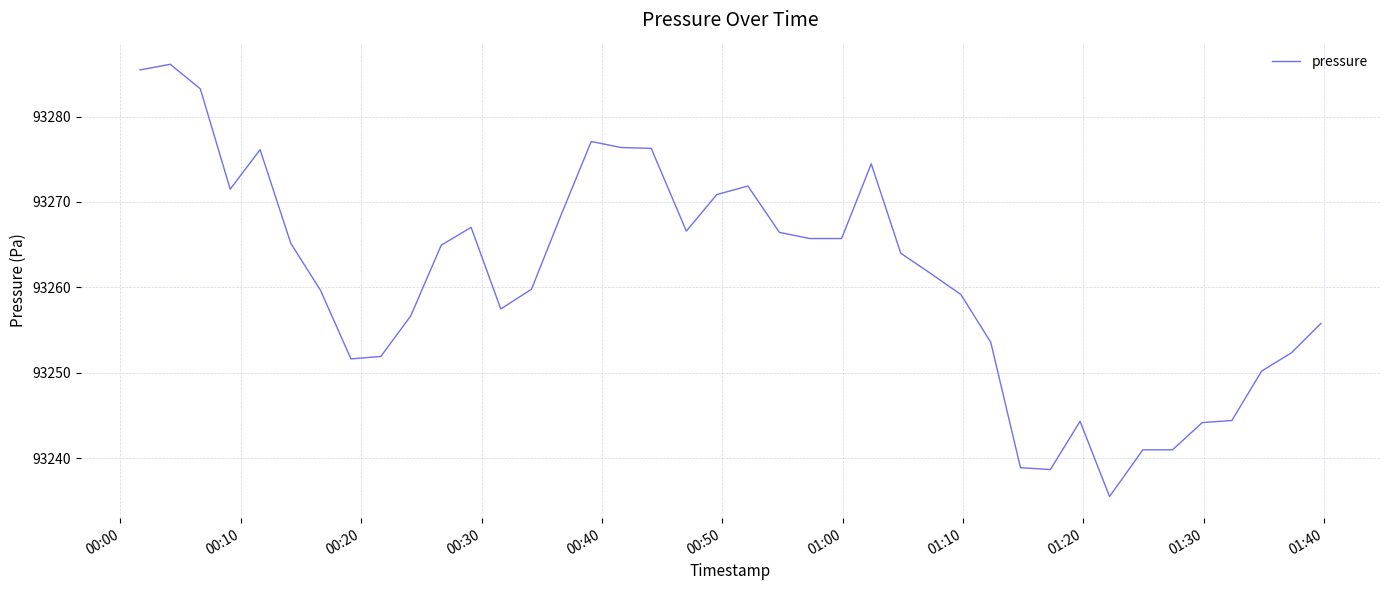

What is the difference between the maximum and minimum values?

50.6